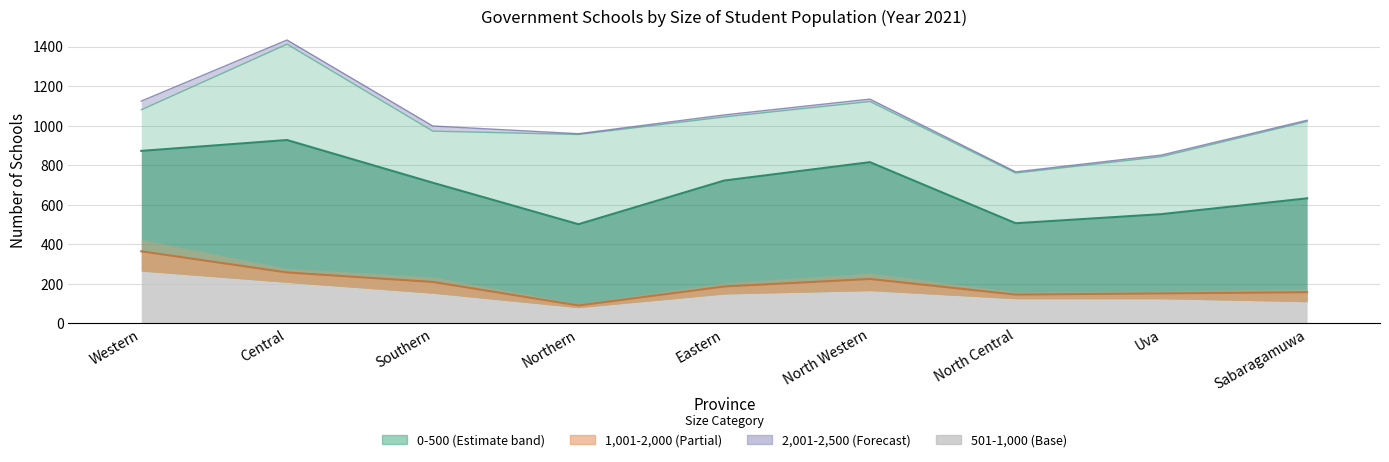

Rank the categories by 1501-2000 value from lowest to highest.

Northern, Uva, North Central, Eastern, Sabaragamuwa, Central, Southern, North Western, Western